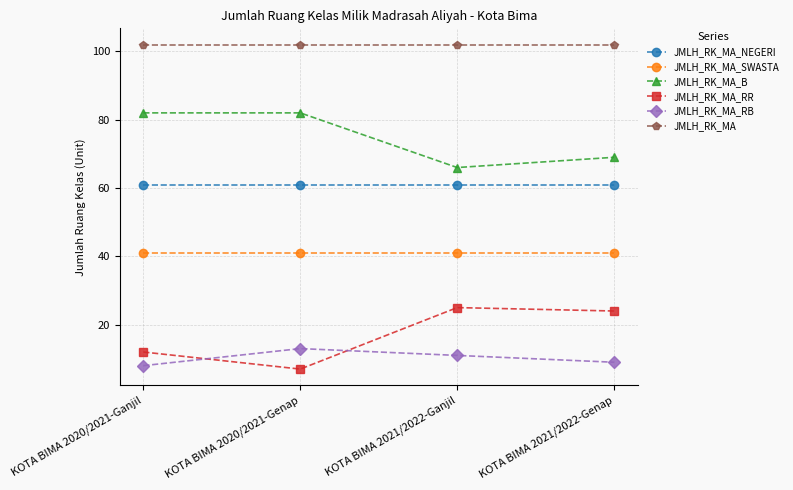

True or false: JMLH_RK_MA_SWASTA and JMLH_RK_MA_NEGERI intersect in this chart.

False